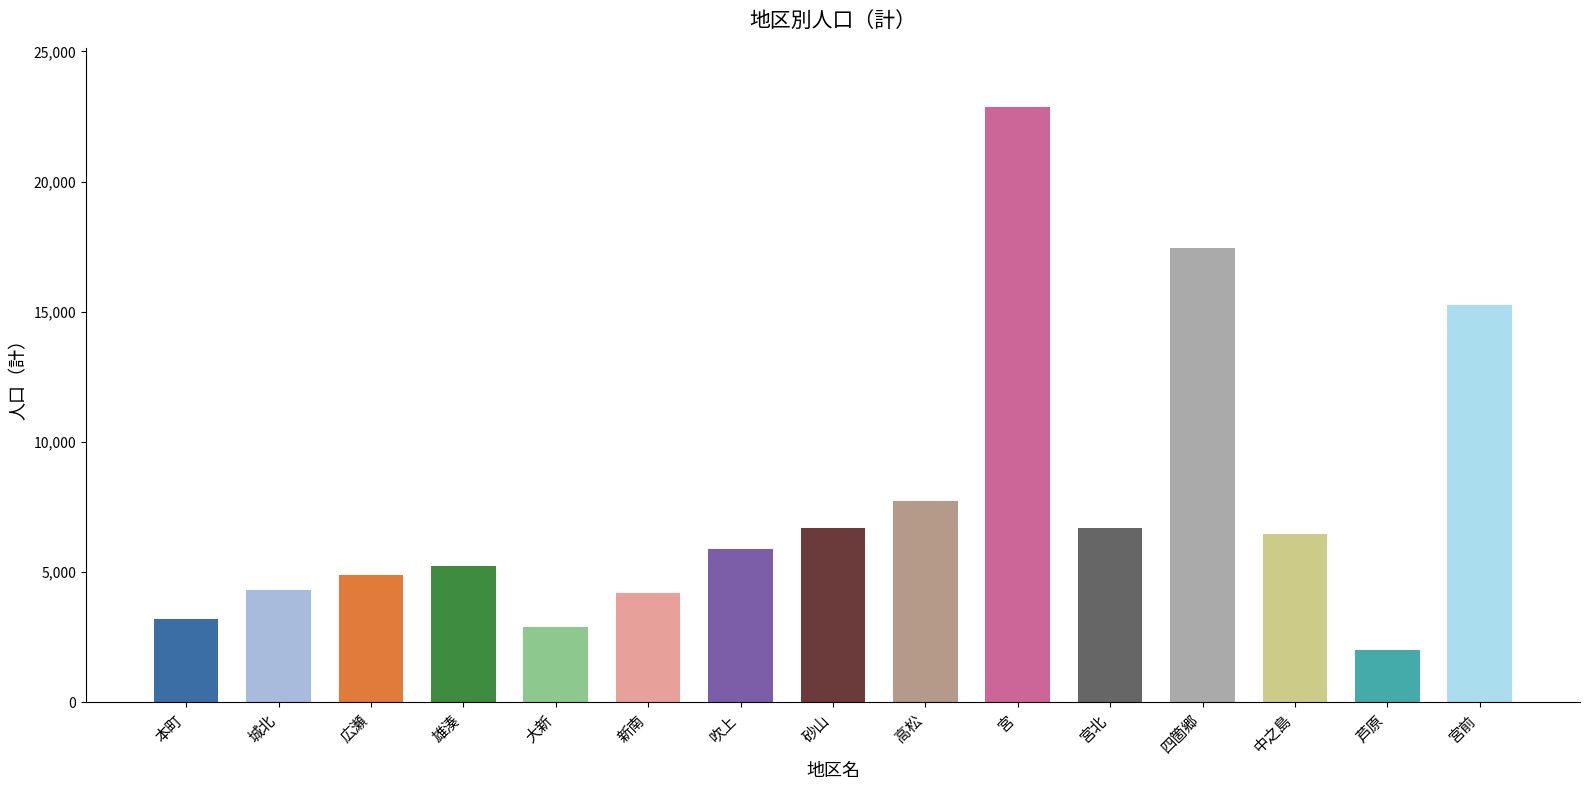

What position from the left is 中之島?

13